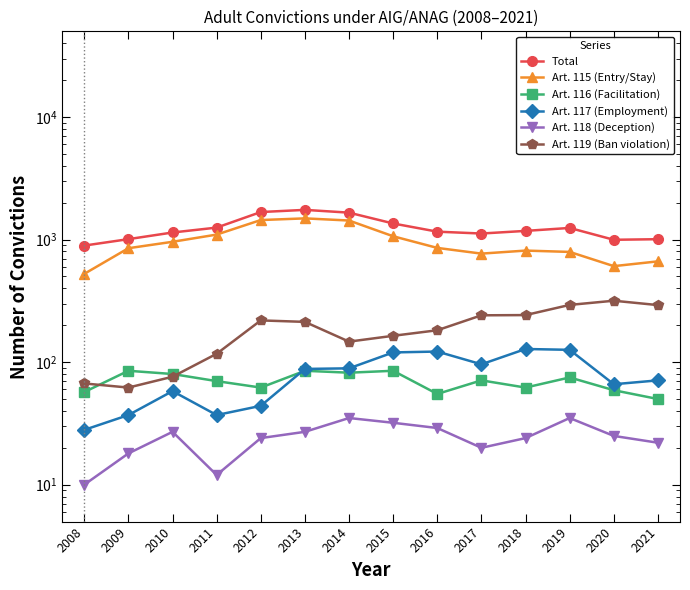

Reading right to left, what are all the values shown in this chart?

Total: 2021=1007	2020=996	2019=1244	2018=1177	2017=1120	2016=1160	2015=1353	2014=1658	2013=1747	2012=1677	2011=1252	2010=1142	2009=1008	2008=893
Art. 115 (Entry/Stay): 2021=664	2020=607	2019=793	2018=813	2017=768	2016=855	2015=1064	2014=1430	2013=1489	2012=1443	2011=1098	2010=959	2009=850	2008=525
Art. 116 (Facilitation): 2021=50	2020=59	2019=75	2018=62	2017=71	2016=55	2015=85	2014=82	2013=85	2012=62	2011=70	2010=80	2009=85	2008=57
Art. 117 (Employment): 2021=71	2020=66	2019=126	2018=128	2017=96	2016=122	2015=120	2014=89	2013=88	2012=44	2011=37	2010=58	2009=37	2008=28
Art. 118 (Deception): 2021=22	2020=25	2019=35	2018=24	2017=20	2016=29	2015=32	2014=35	2013=27	2012=24	2011=12	2010=27	2009=18	2008=10
Art. 119 (Ban violation): 2021=292	2020=317	2019=293	2018=242	2017=241	2016=182	2015=164	2014=147	2013=213	2012=219	2011=117	2010=76	2009=62	2008=67